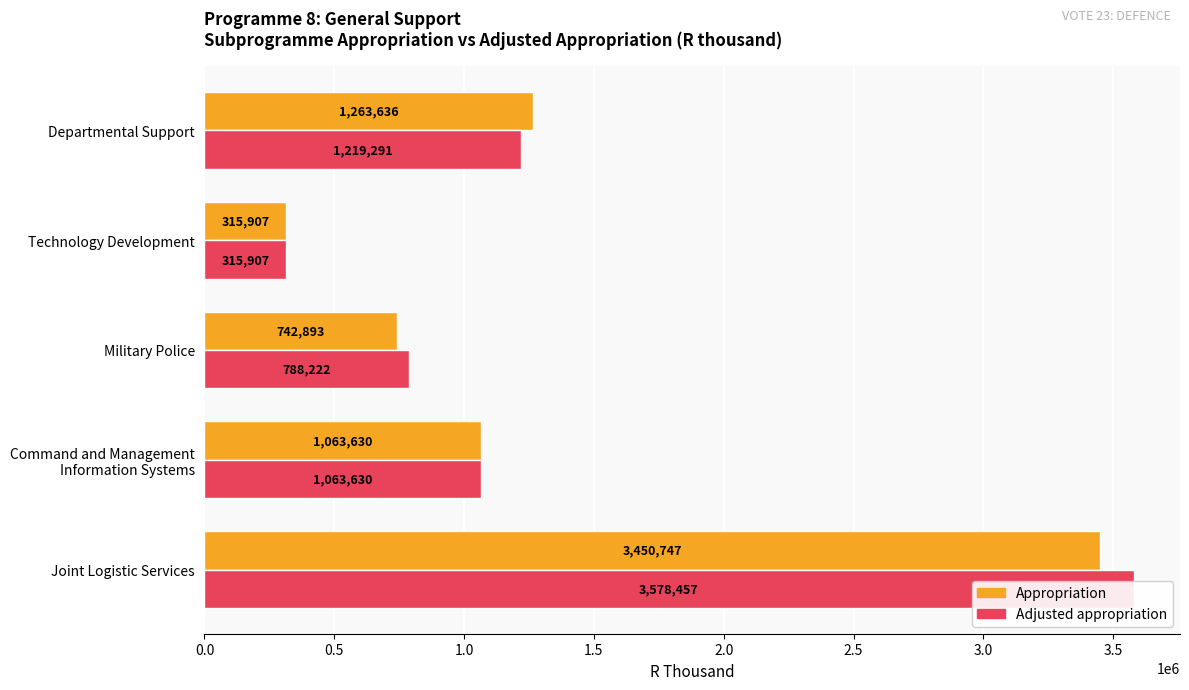

True or false: Adjusted appropriation has a value of 1862909 at Command and Management Information Systems.

False